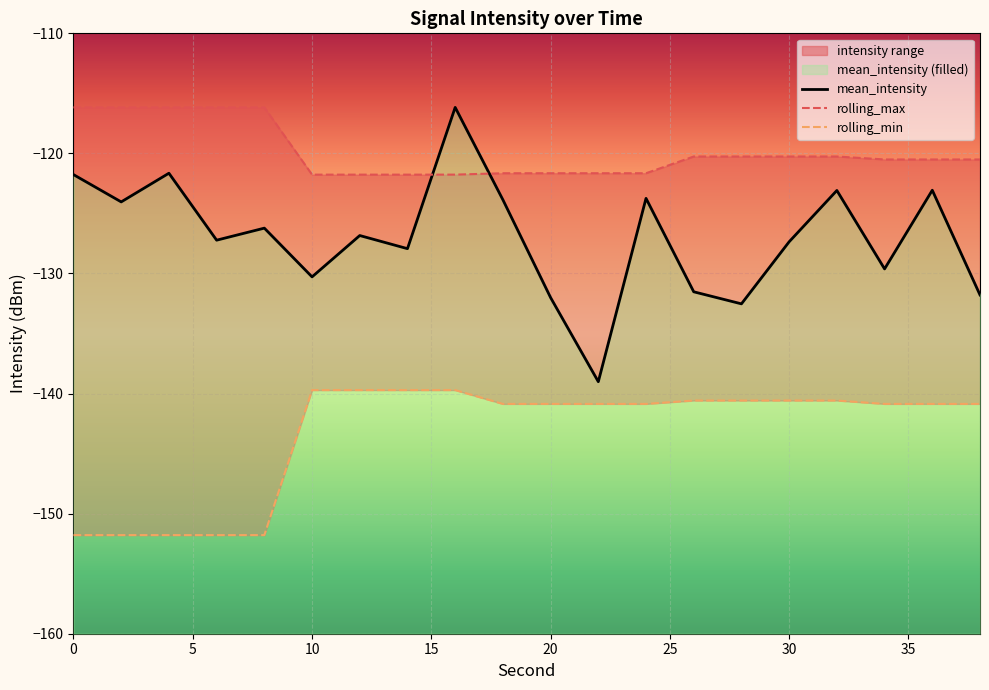

Between which two adjacent categories do mean_intensity and rolling_max first intersect?

14 and 16